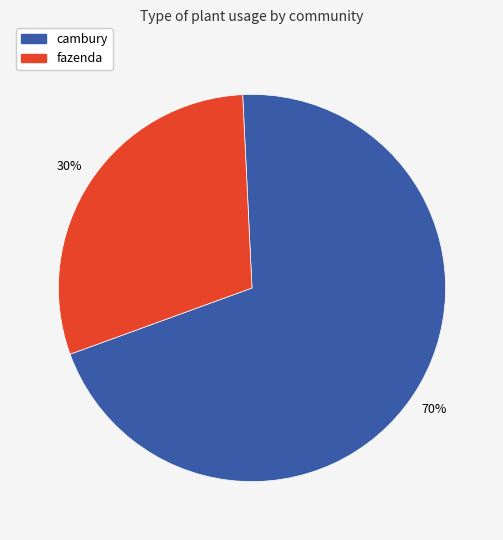

Is there any slice that represents more than half of the pie?

Yes